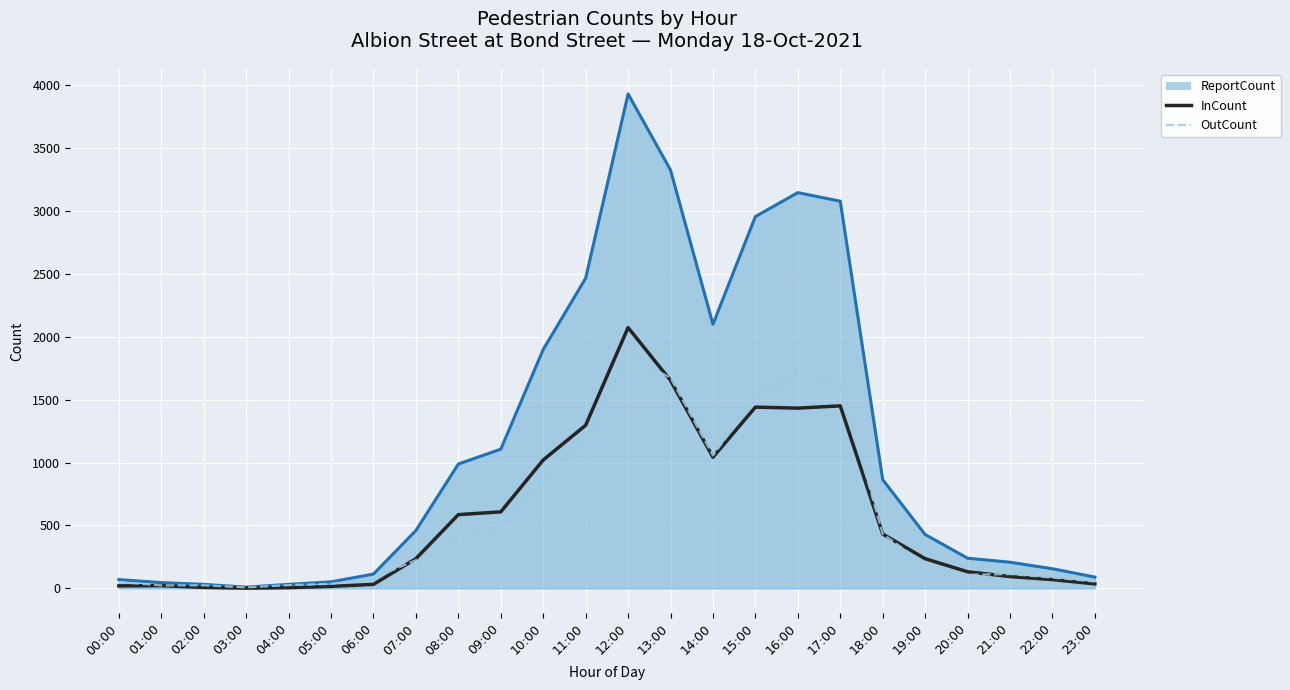

Which series has the widest spread of values?

ReportCount